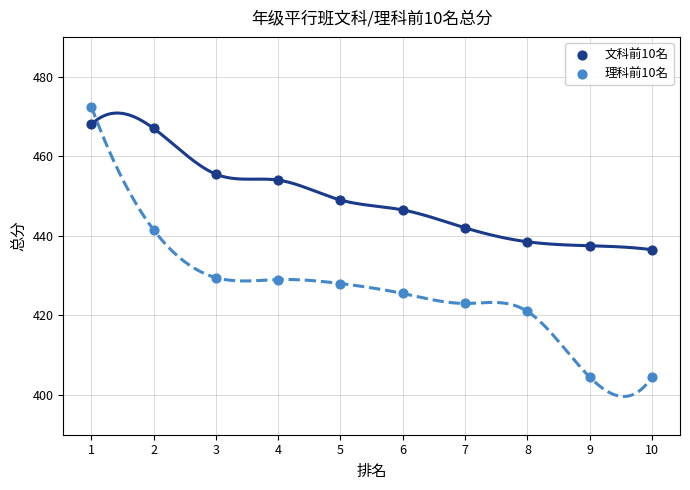

What is the X range (max minus min) for the scatter plot?

9.0